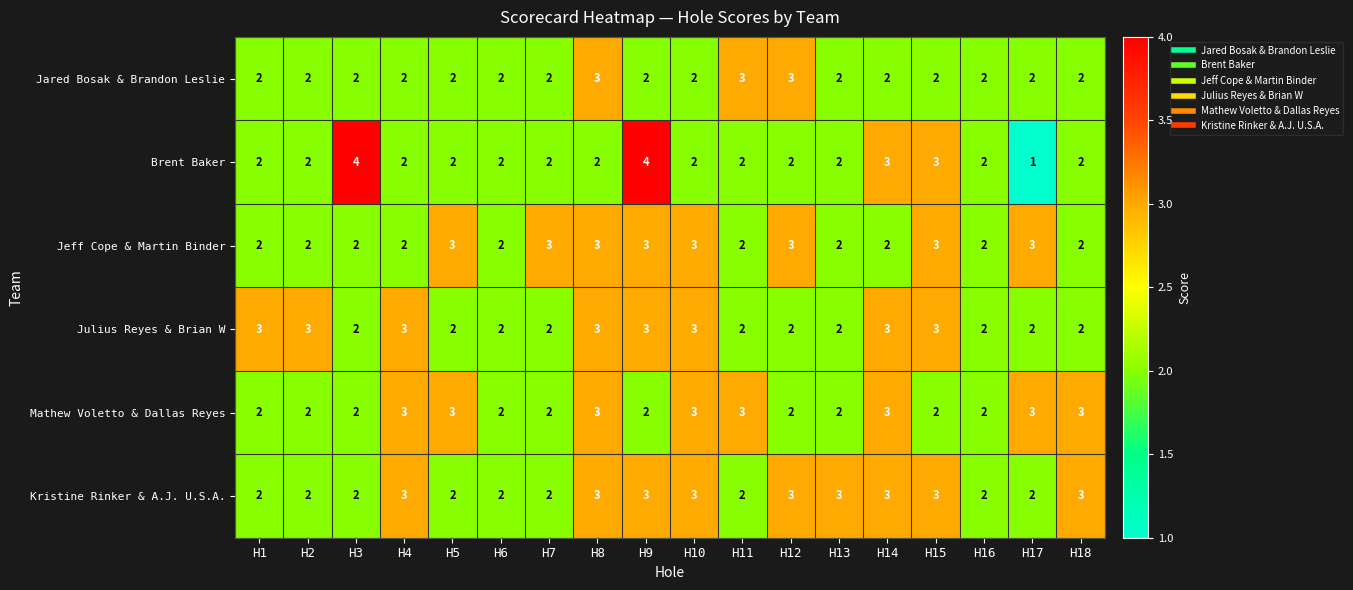

What is the highest value of the Kristine Rinker & A.J. U.S.A. series?

3